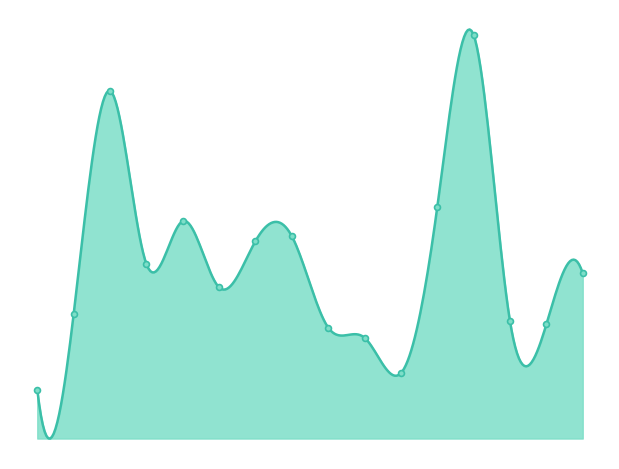

Approximately how many times larger is the value at 30 compared to 2?

1.0